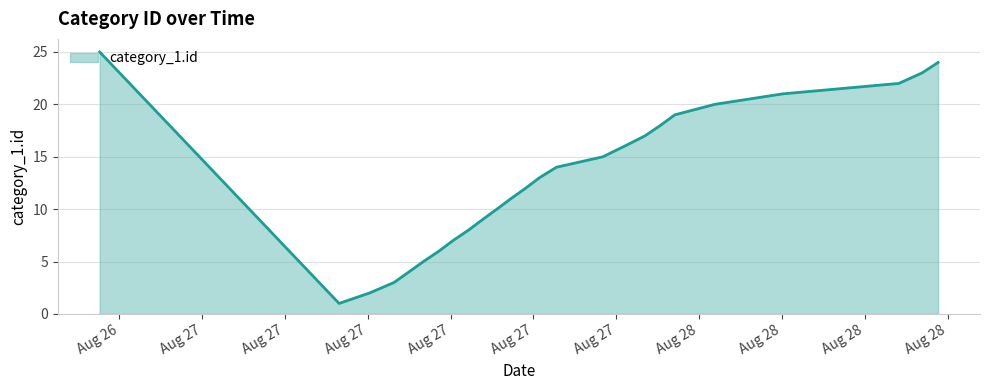

What is the difference between the maximum and minimum values?

24